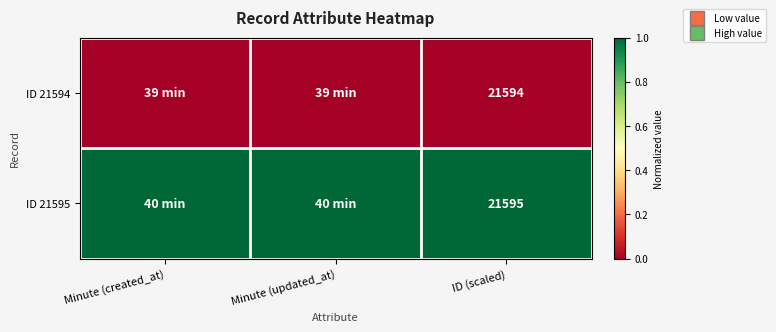

Which has a higher value, ID (scaled) or Minute (updated_at)?

ID (scaled)